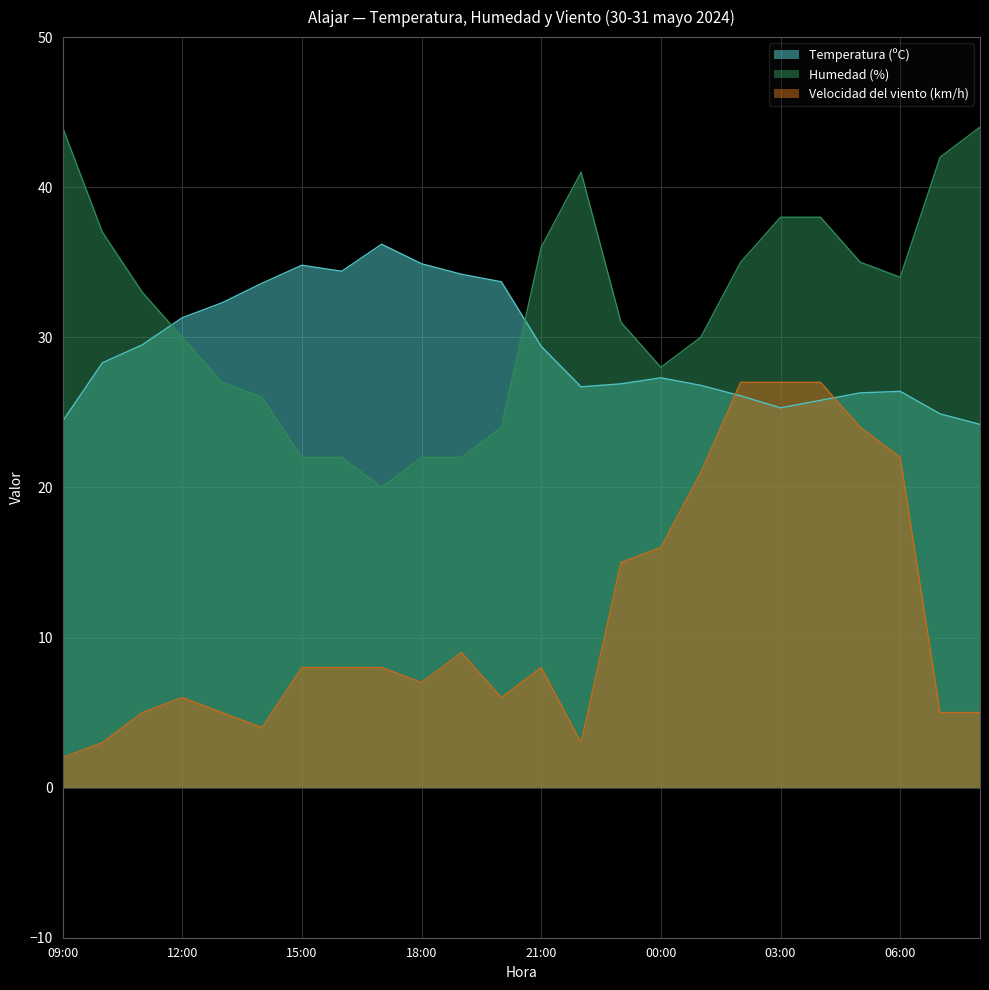

True or false: Velocidad del viento (km/h) has a value of 8.0 at 21:00.

True